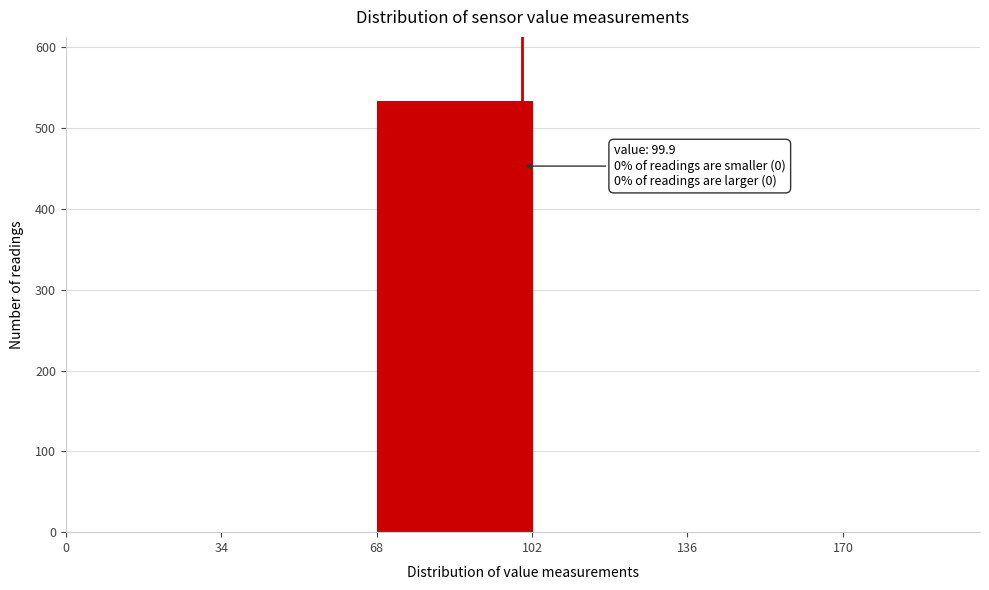

Over which range of the x-axis is the bar tallest?

68 to 102